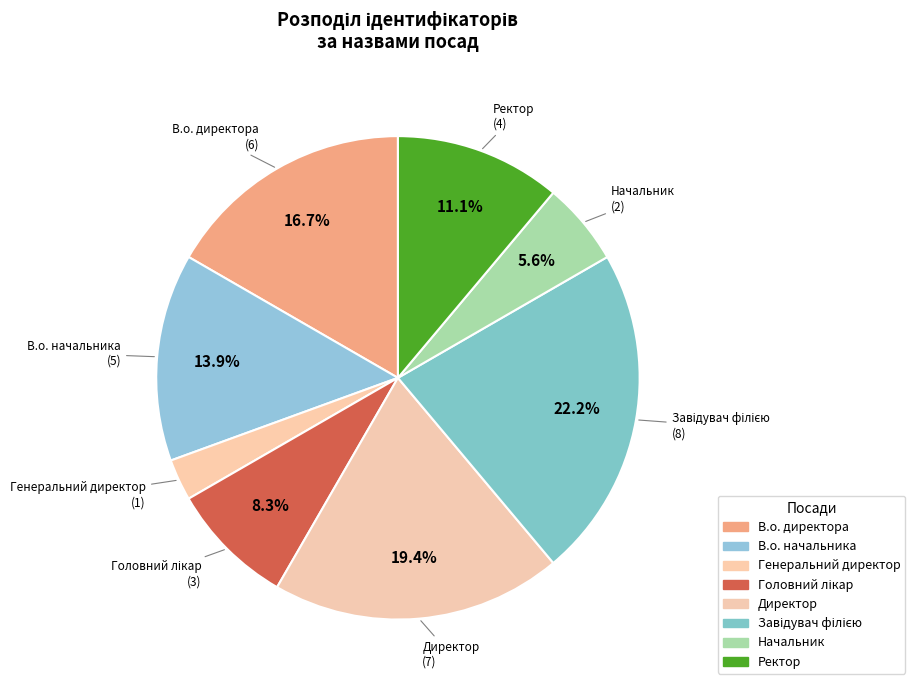

How many slices are in this pie chart?

8